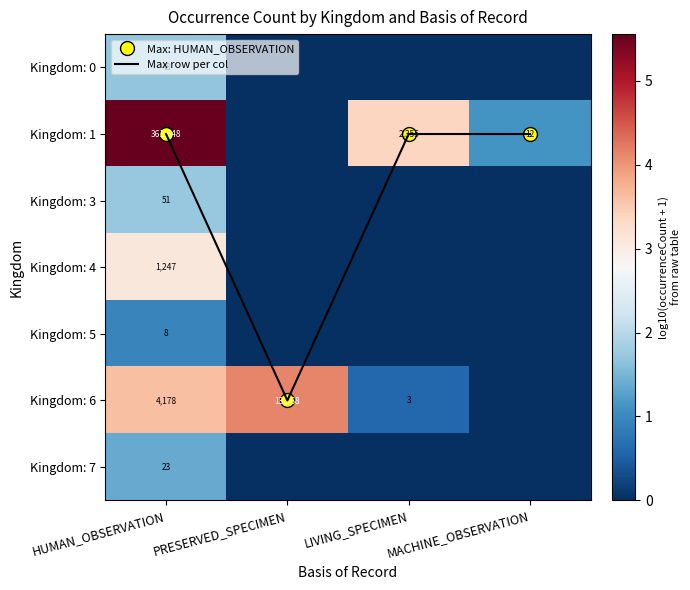

Which series has the largest range (max minus min)?

Kingdom: 1